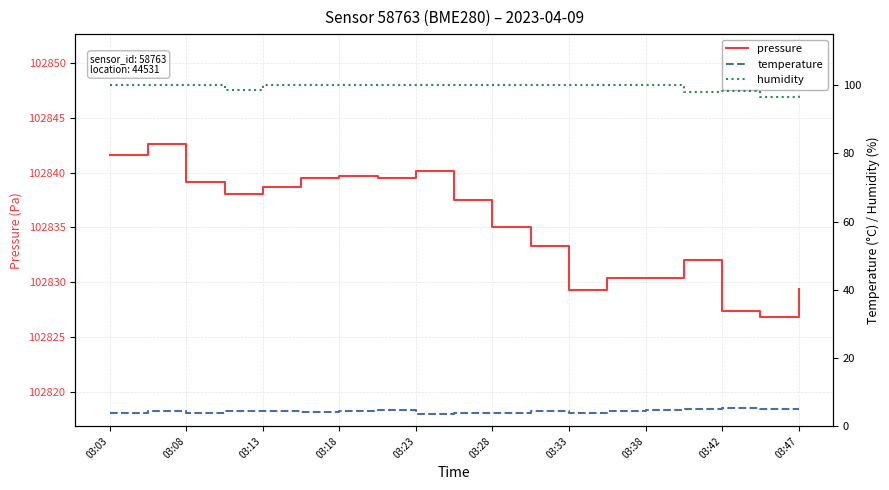

At which label does pressure first exceed 102837?

03:03